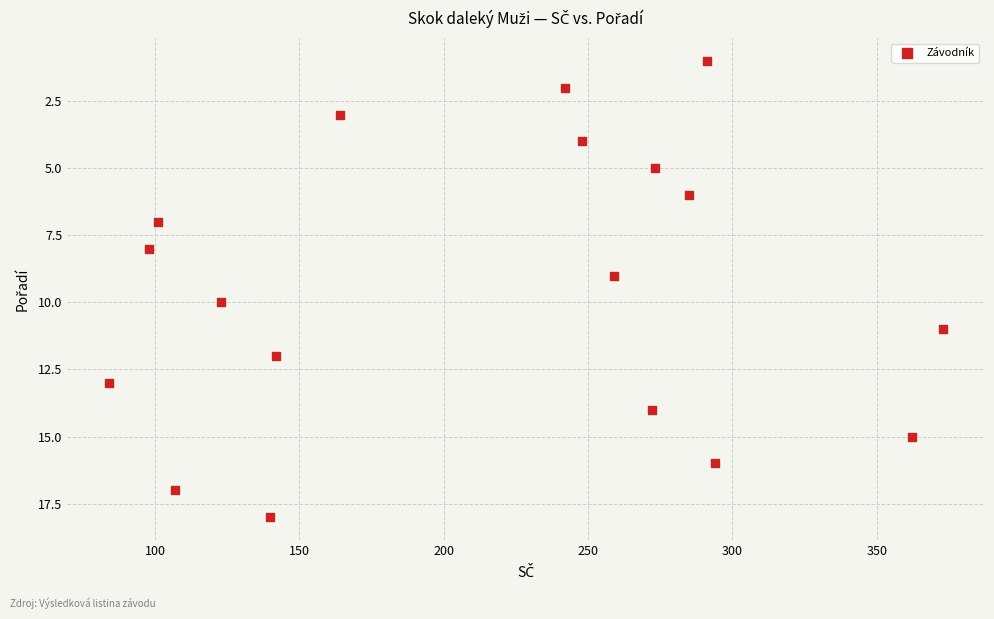

What is the range of Y values (max minus min)?

17